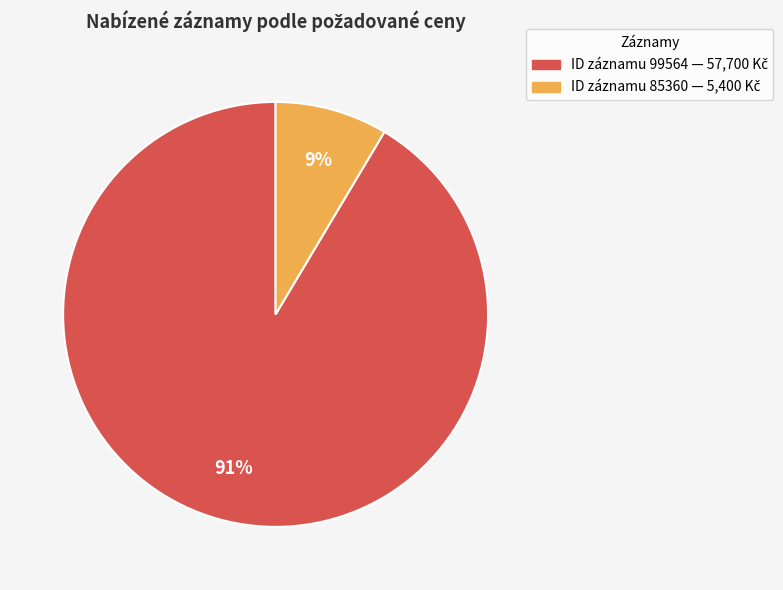

Is there any slice that represents more than half of the pie?

Yes